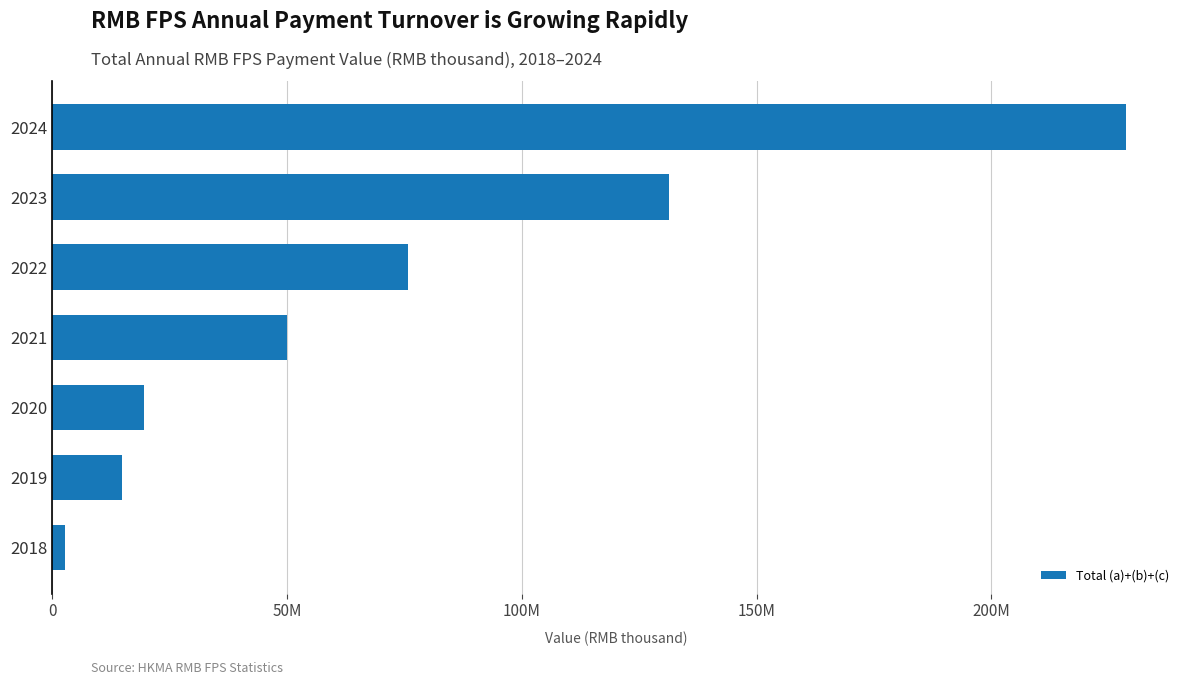

What is the average value?

74750313.7